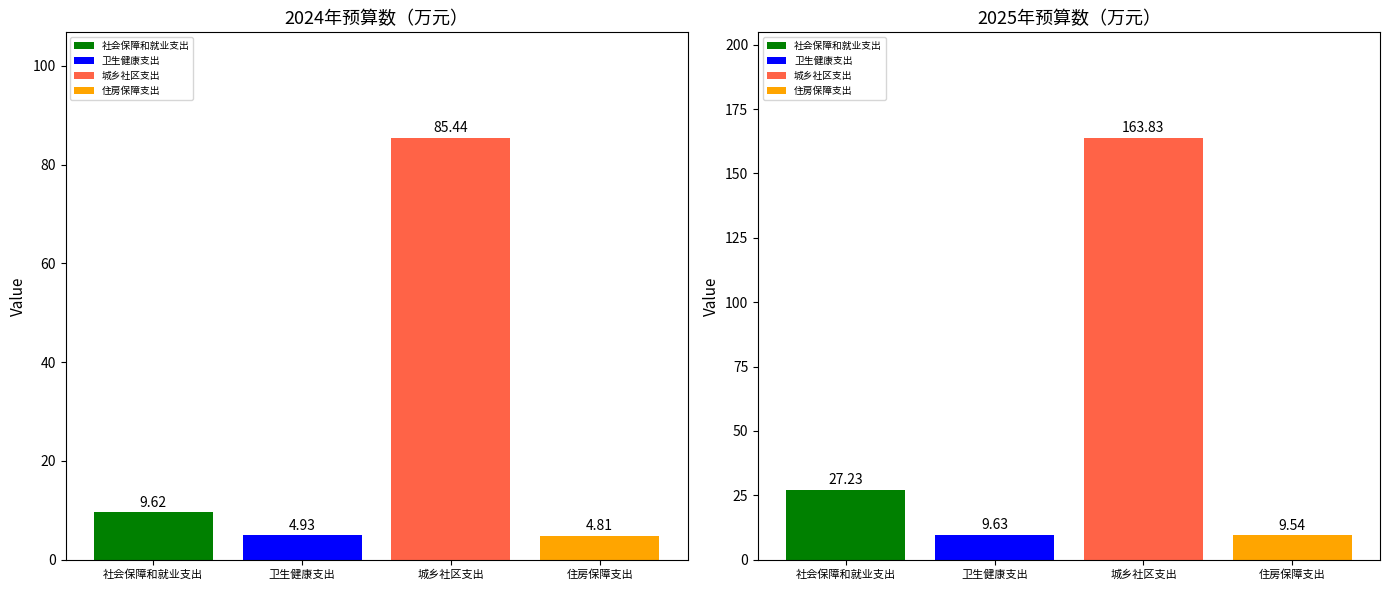

What is the label of the 1st bar from the right?

住房保障支出